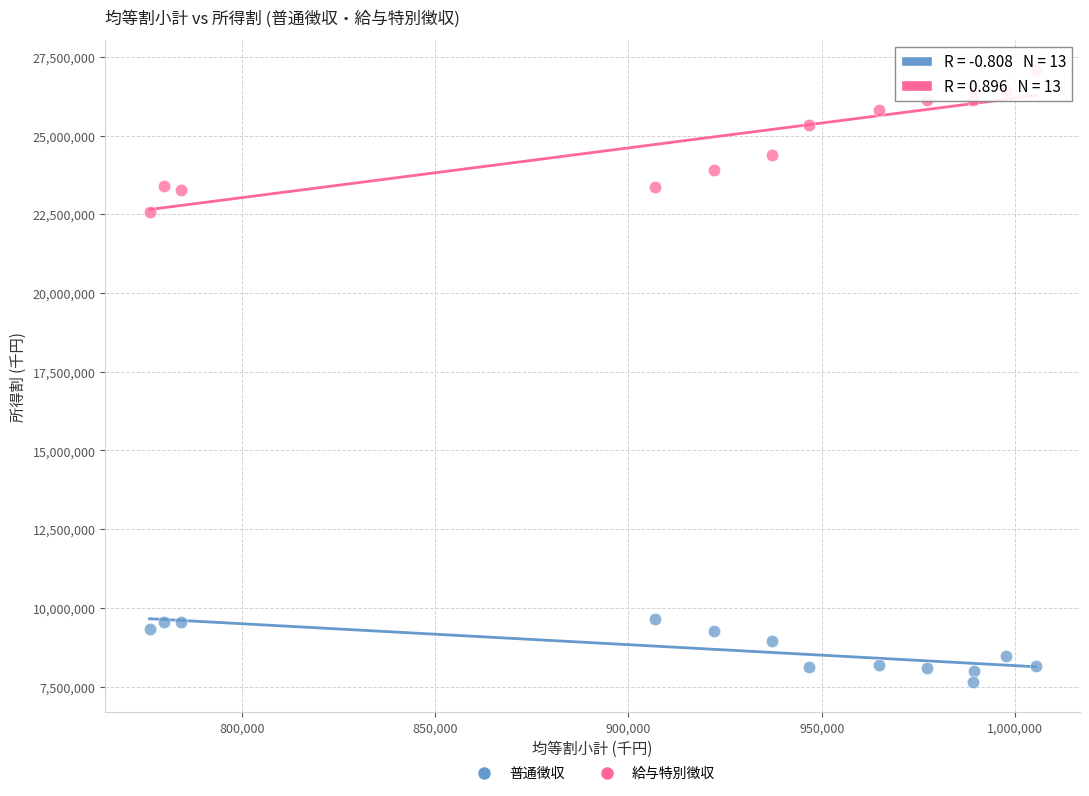

Which series contains the lowest Y value?

普通徴収